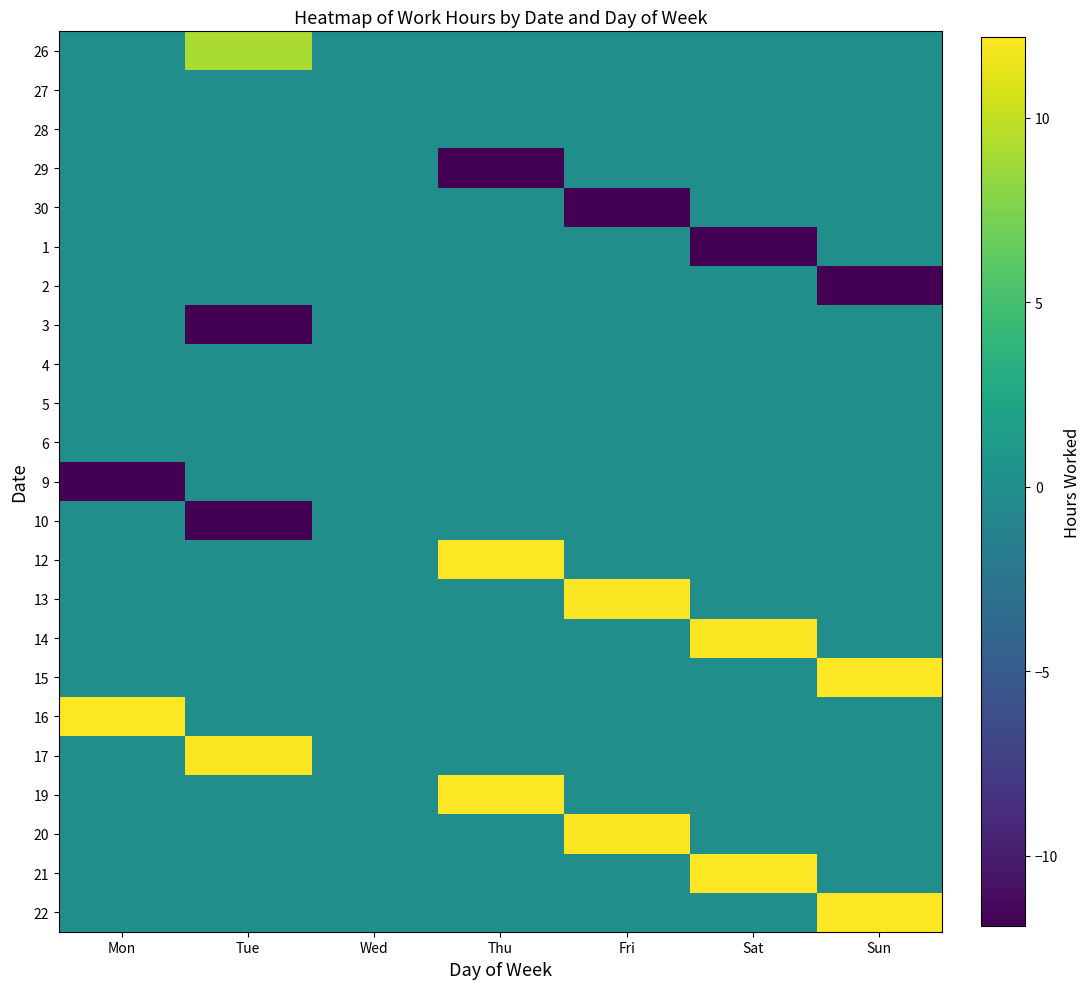

What is the difference between the highest and lowest values at Mon?

24.0